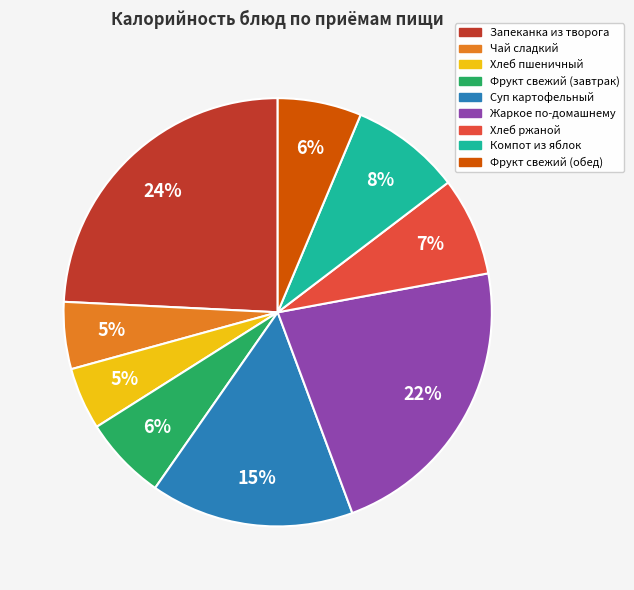

How many slices are in this pie chart?

9